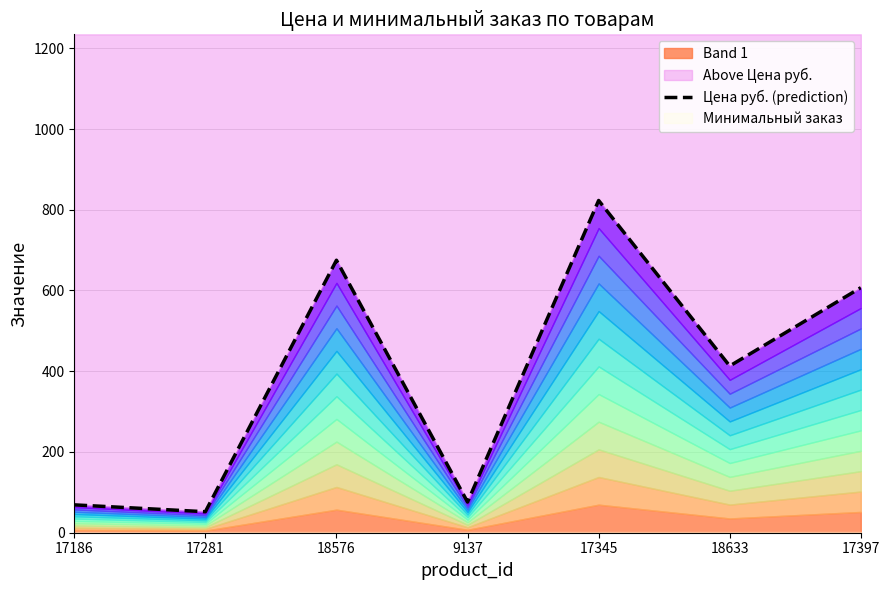

True or false: the data shows 194 at 18633.

False